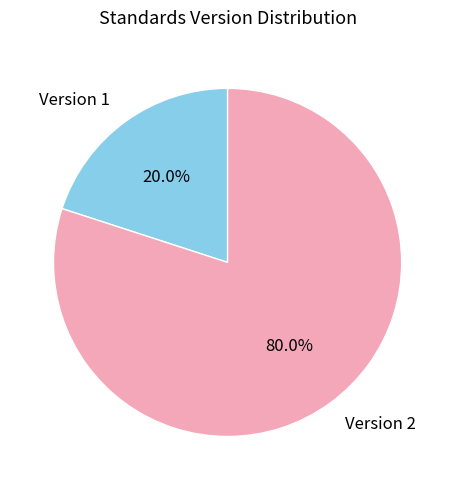

True or false: Version 1 accounts for 45% of the total.

False